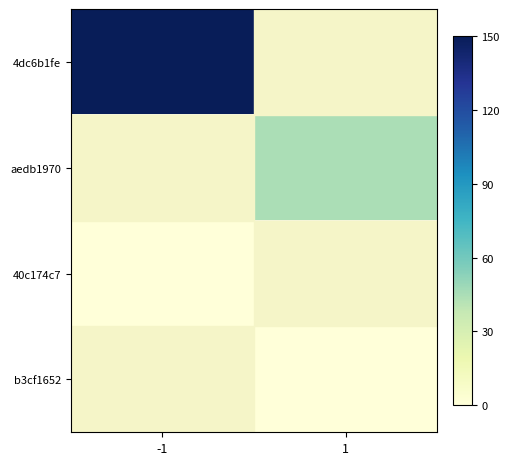

Is the value of b3cf1652 at 1 greater than the value of aedb1970 at 1?

No